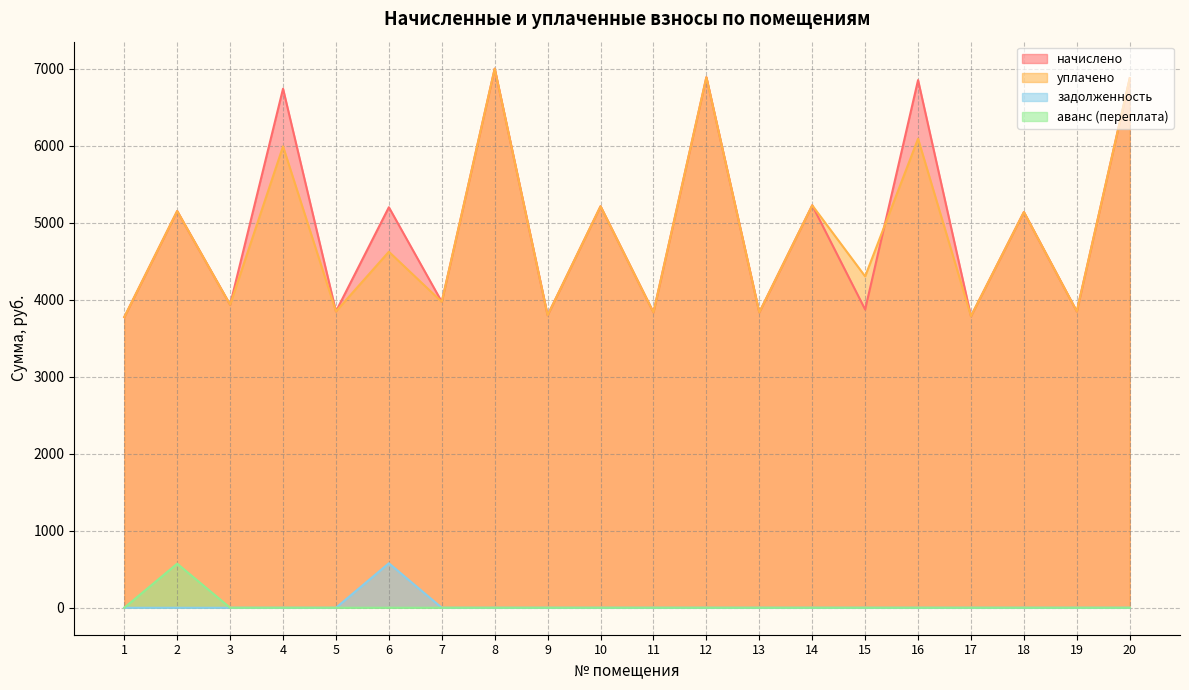

True or false: начислено and аванс (переплата) intersect in this chart.

False